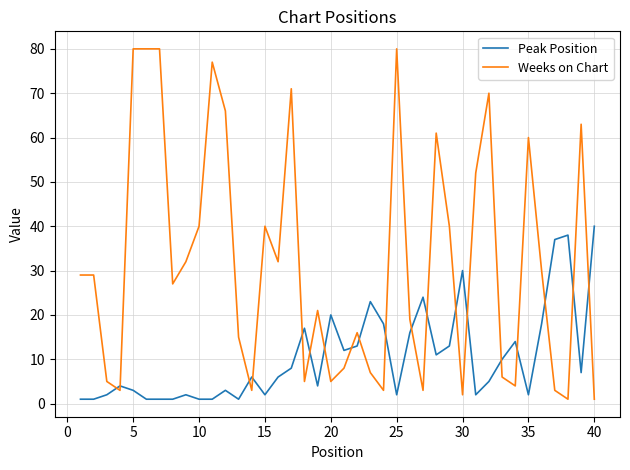

Which series has the widest spread of values?

Weeks on Chart